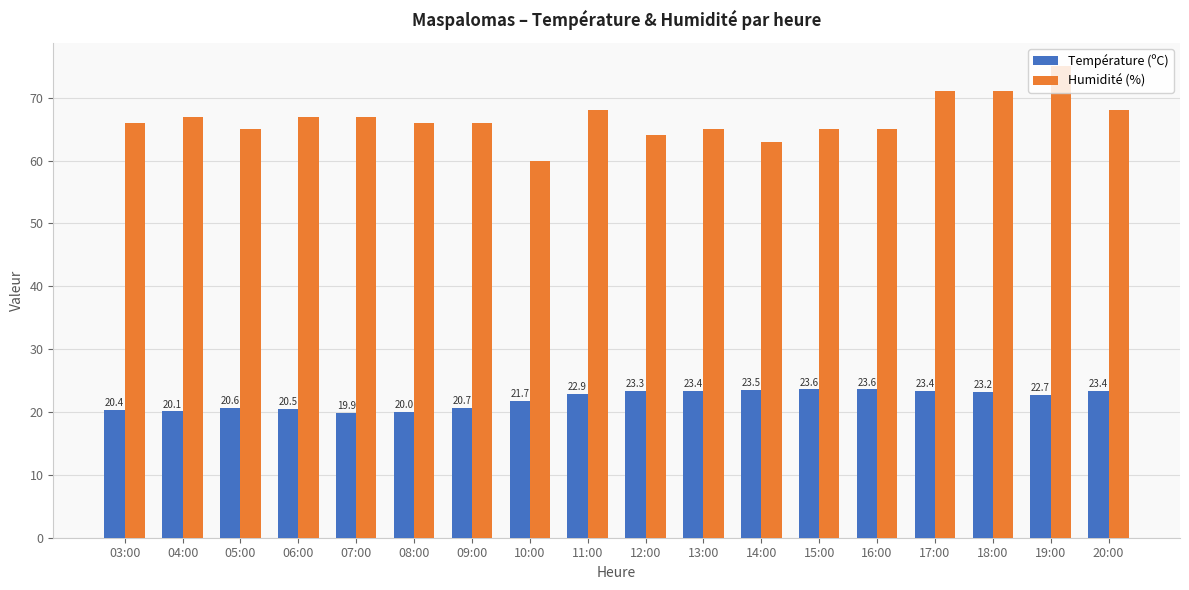

What is the maximum value for Température (ºC)?

23.6